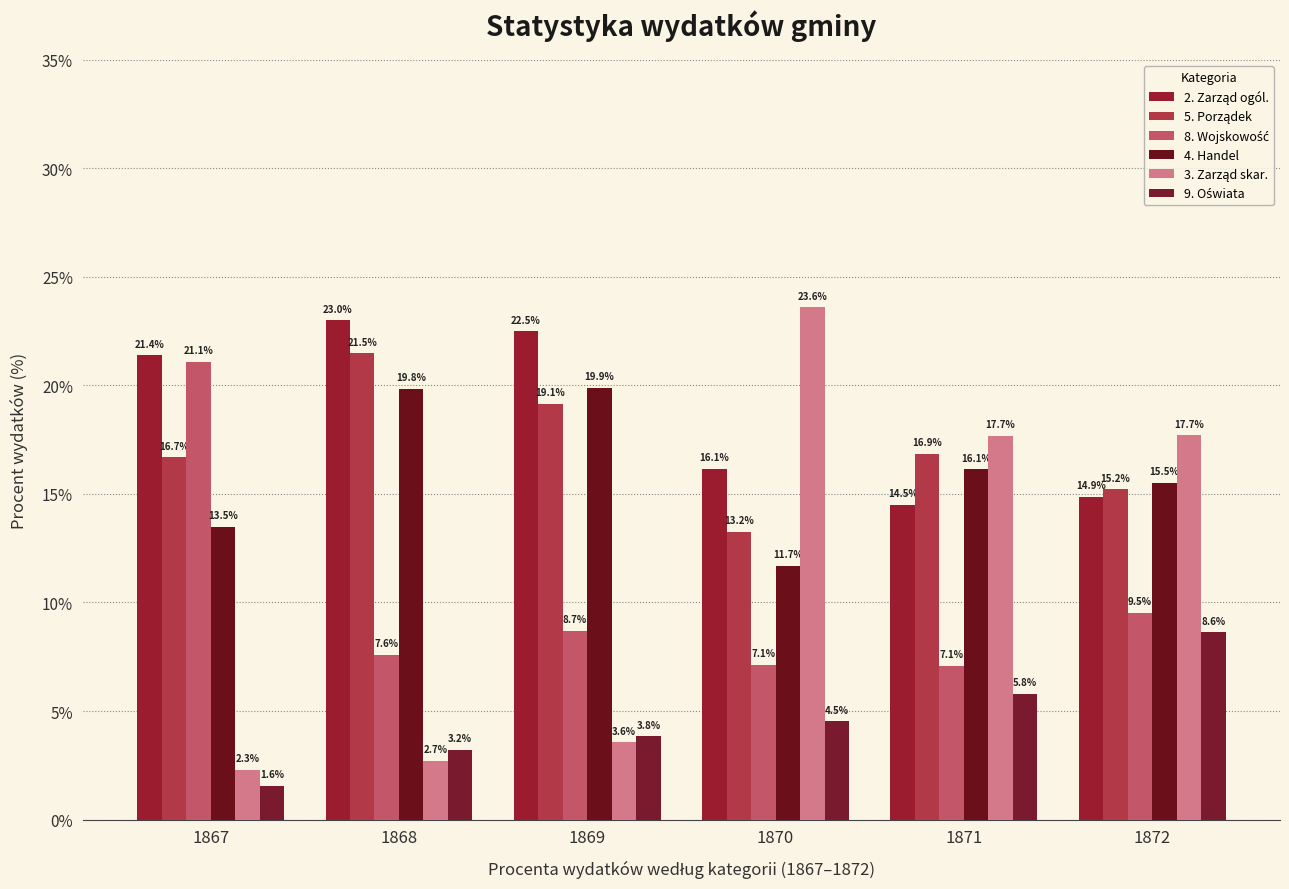

How many groups of bars are there?

6